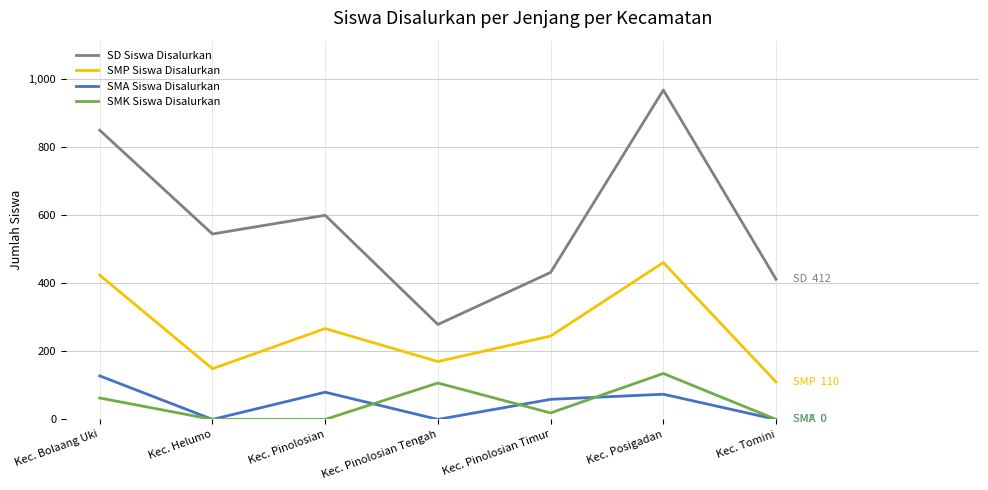

Rank the series at Kec. Pinolosian Timur from lowest to highest value.

SMK Siswa Disalurkan, SMA Siswa Disalurkan, SMP Siswa Disalurkan, SD Siswa Disalurkan